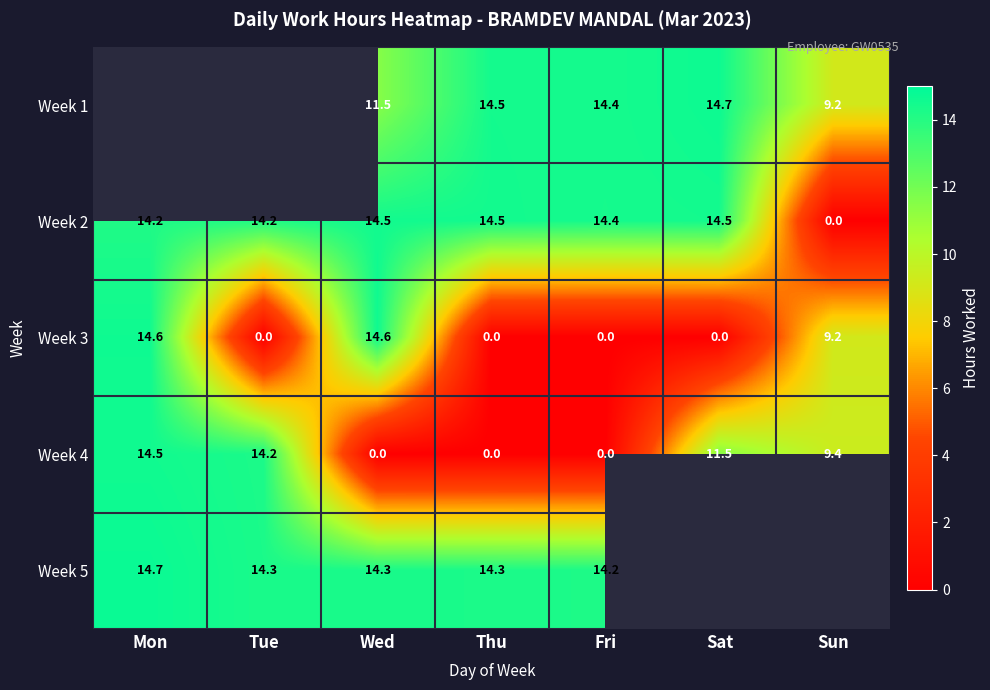

How many data points in Week 2 are above 14?

6